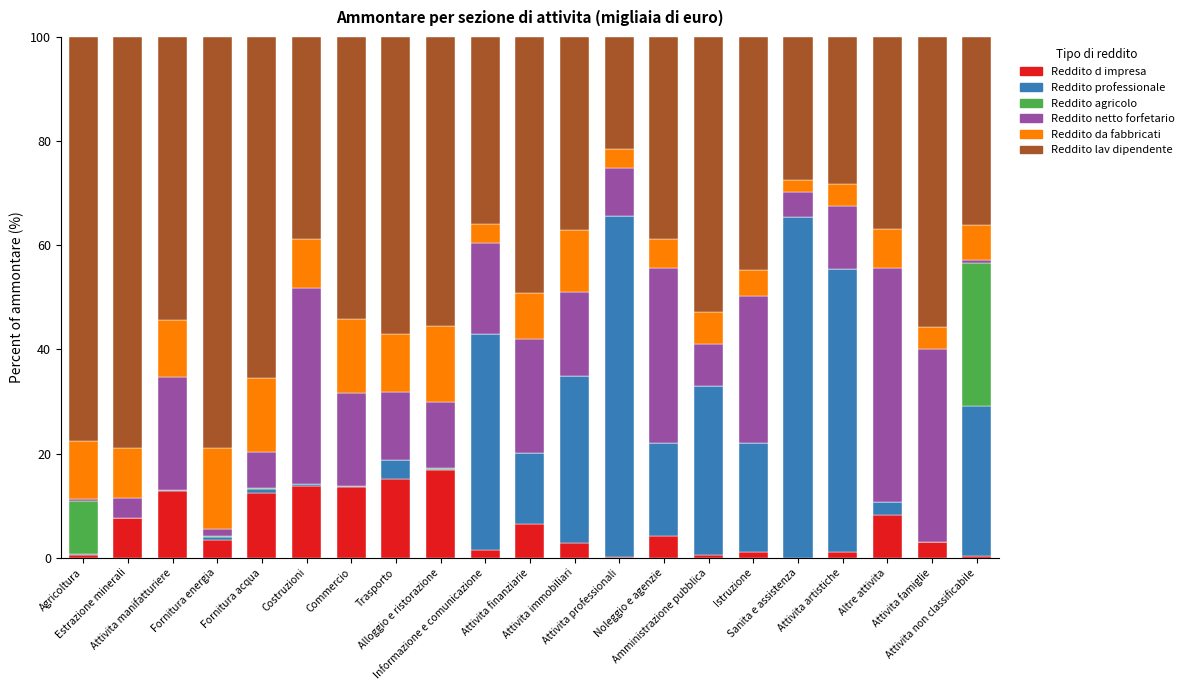

What is the highest value of the Reddito d impresa series?

16.9